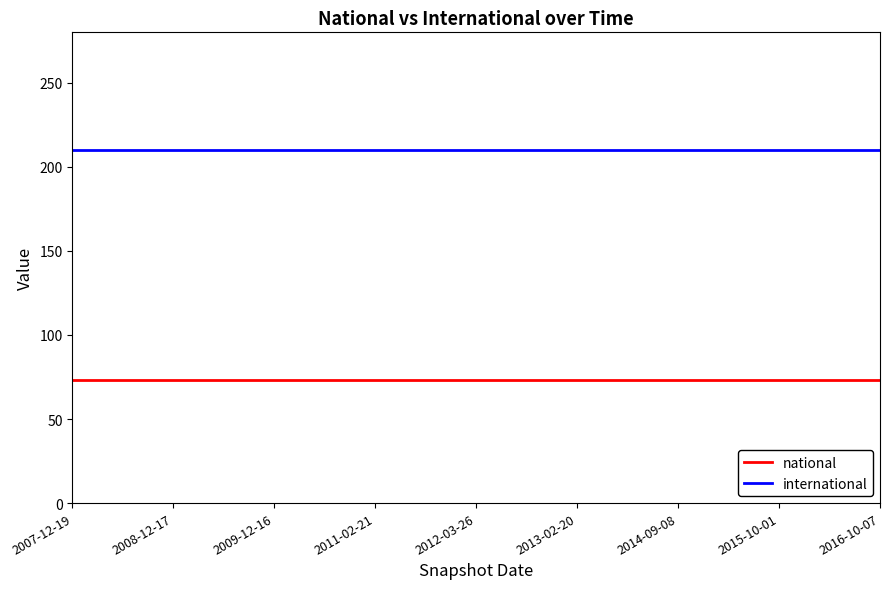

True or false: national and international cross at least once.

False